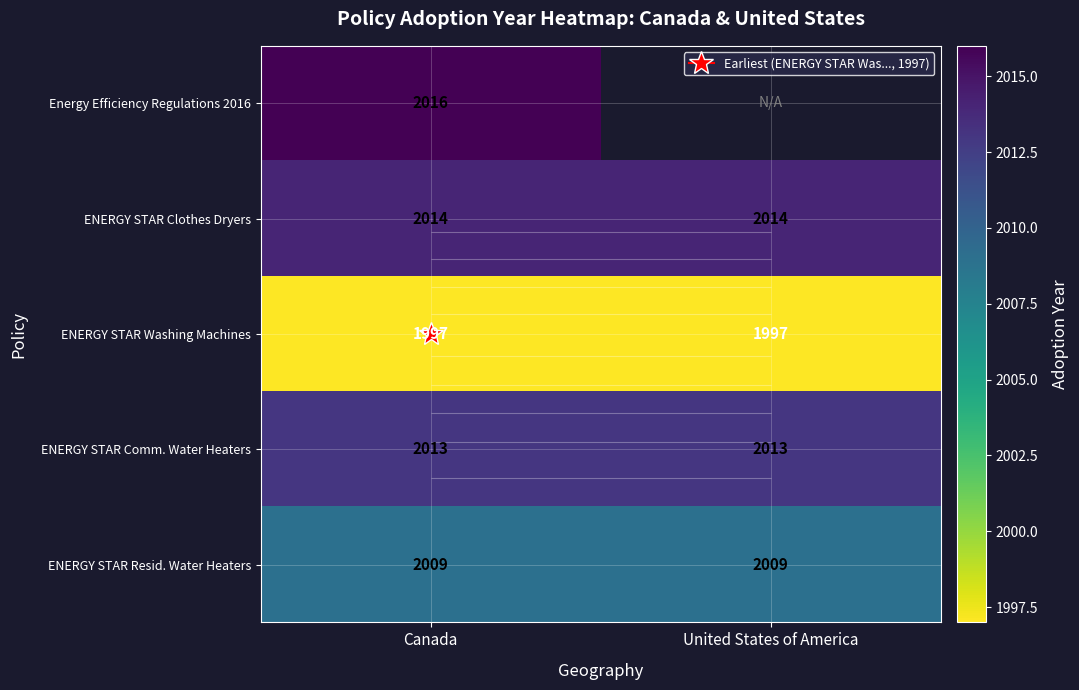

Which category has the lowest value across all series?

Canada